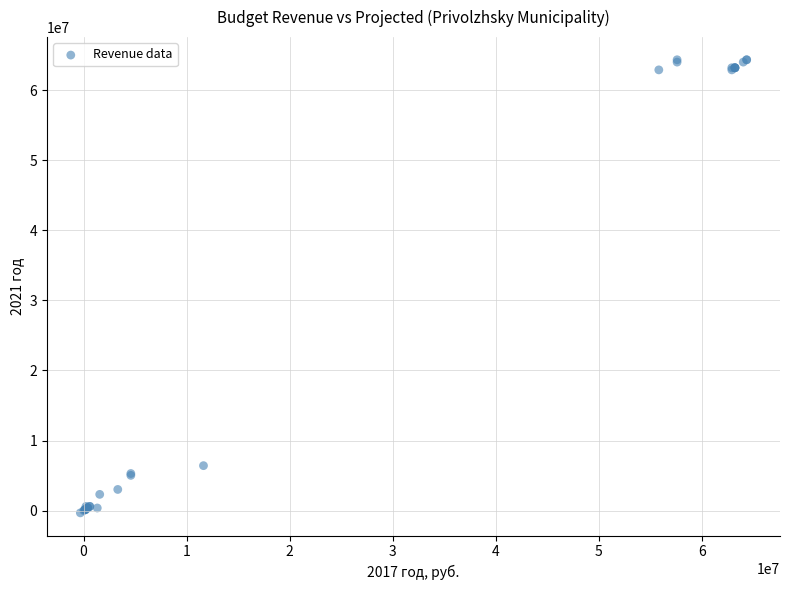

What Y value in the scatter plot is closest to 32016607?

6418300.0